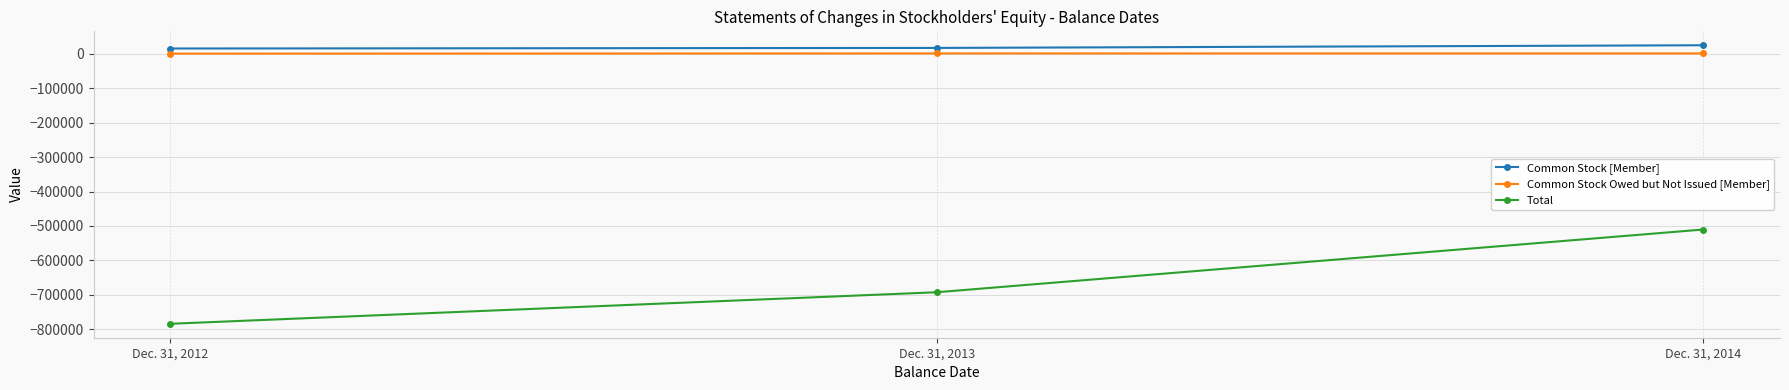

What is the difference between the maximum and minimum values in the Common Stock Owed but Not Issued [Member] series?

542